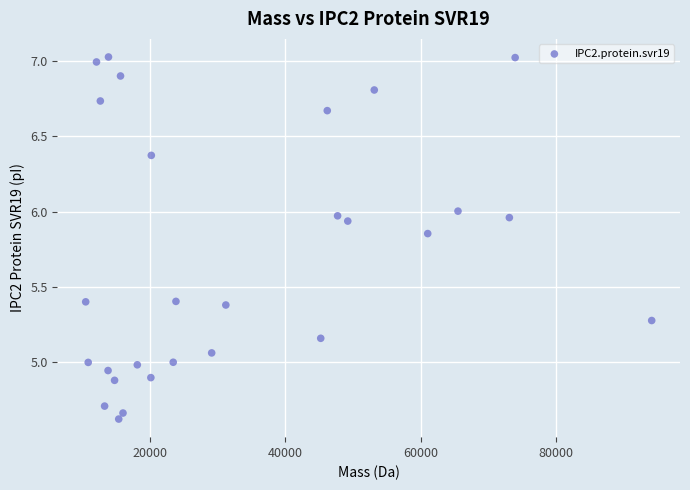

What is the range of X values (max minus min)?

83673.1